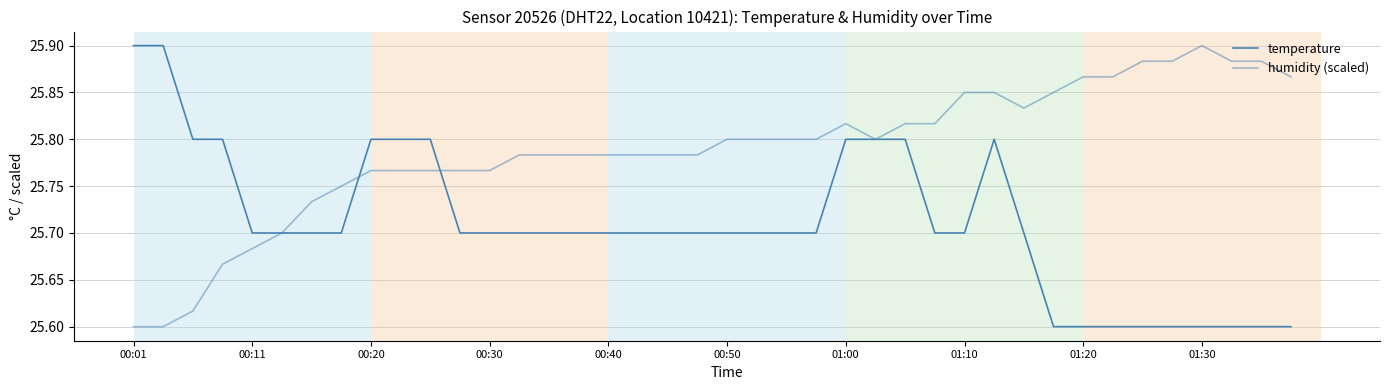

How many intersections are there between humidity (scaled) and temperature?

3